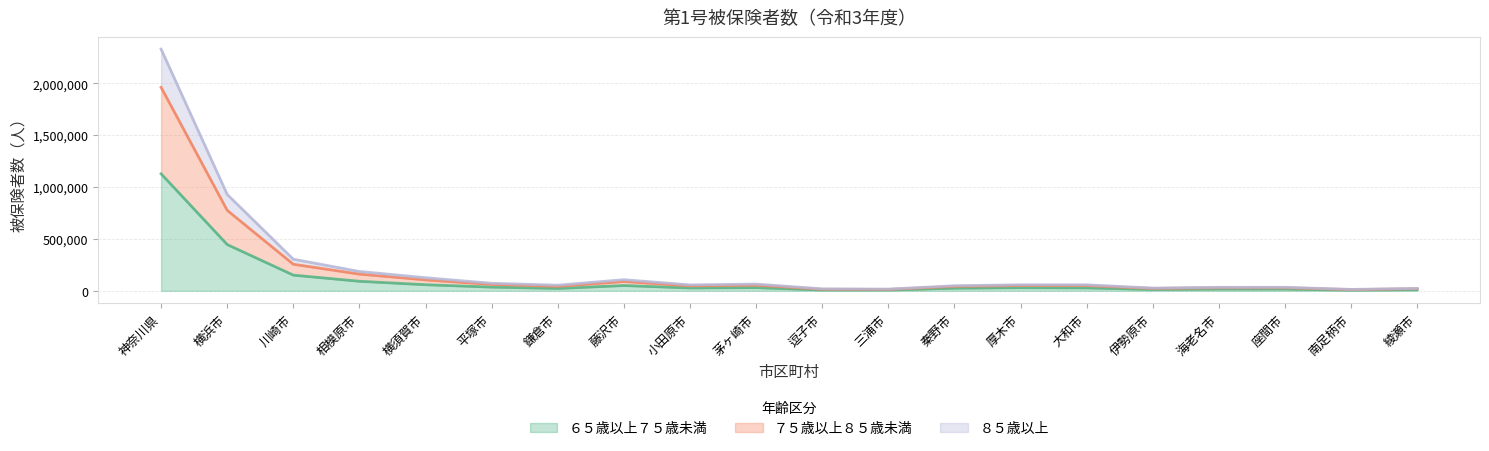

At which category is the sum across all series the highest?

神奈川県